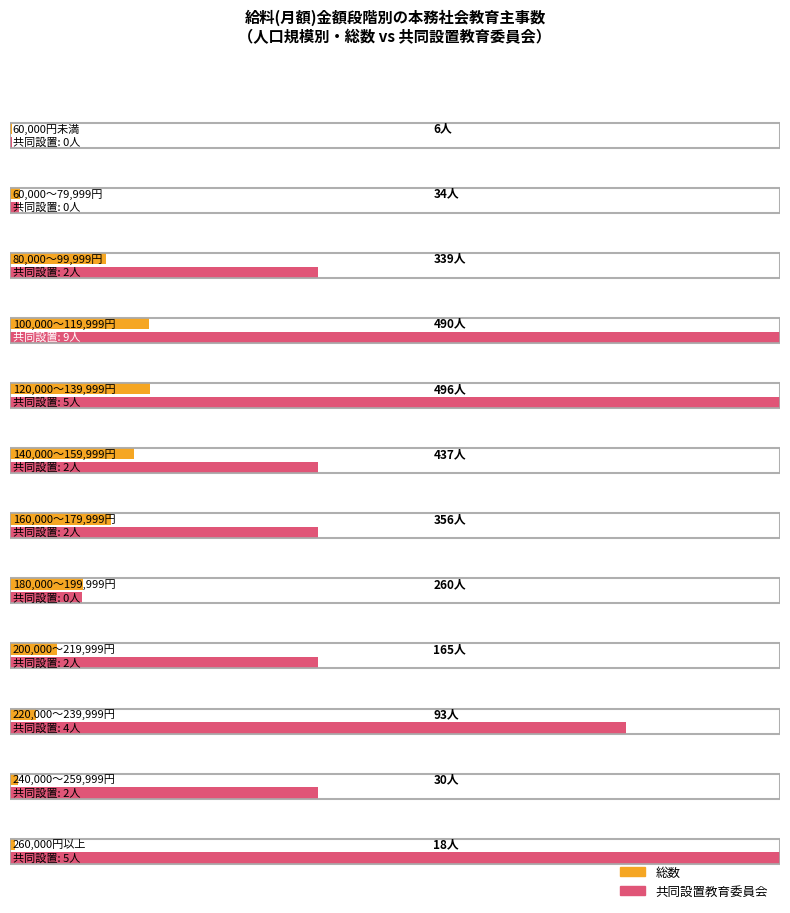

Which series changed the most between 100,000～119,999円 and 200,000～219,999円?

総数